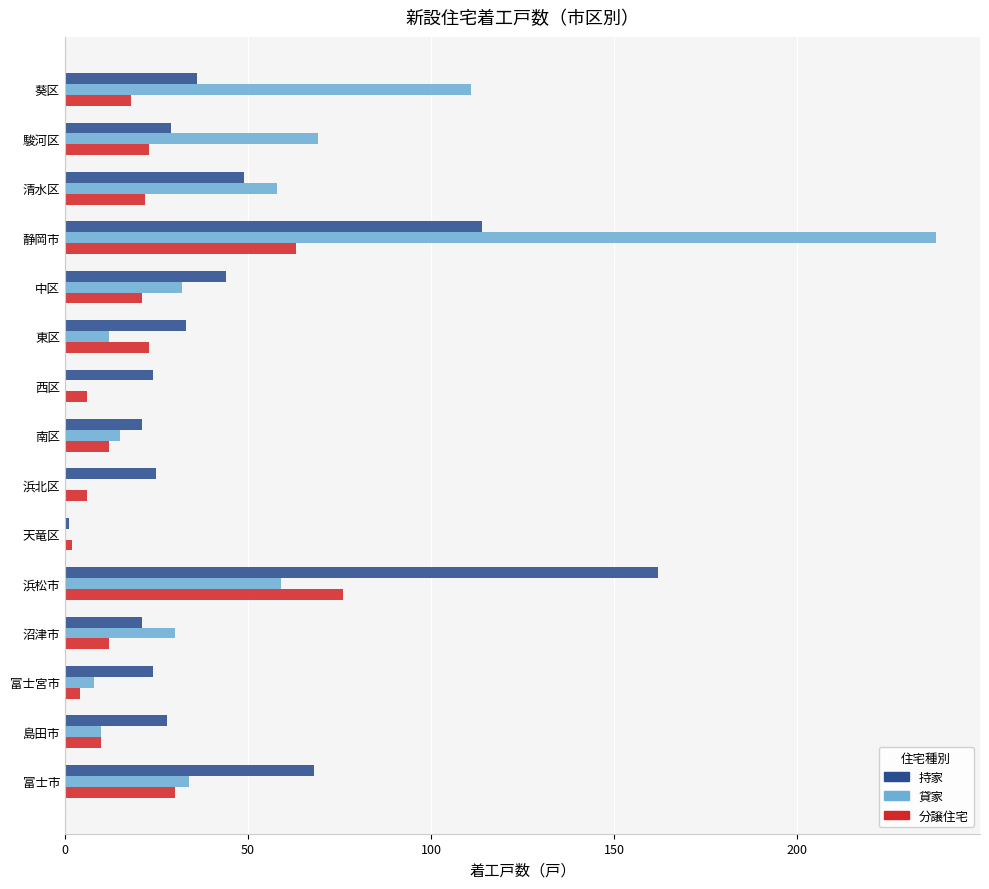

What is the sum of all 分譲住宅 values?

328